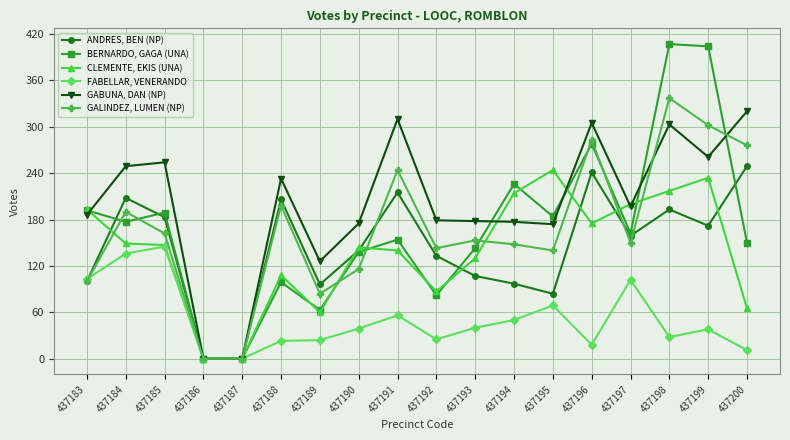

What are all the series names shown in the legend?

ANDRES, BEN (NP), BERNARDO, GAGA (UNA), CLEMENTE, EKIS (UNA), FABELLAR, VENERANDO, GABUNA, DAN (NP), GALINDEZ, LUMEN (NP)